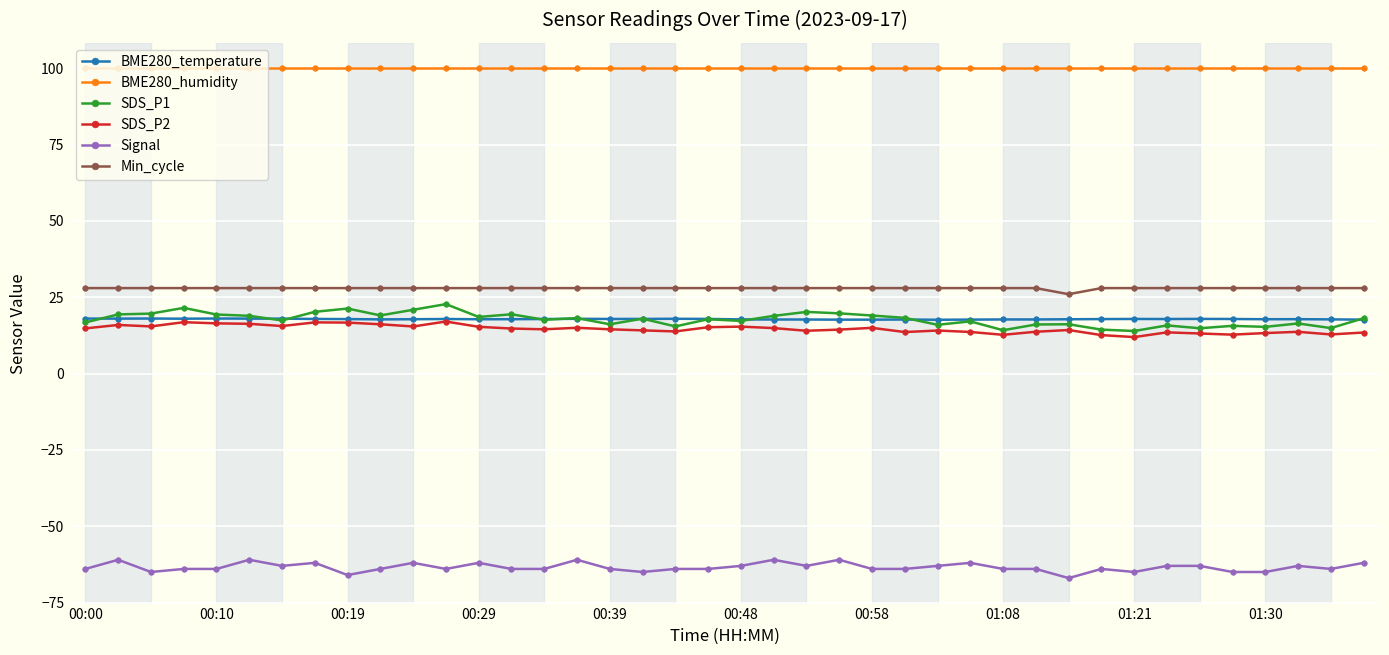

True or false: Min_cycle and Signal cross at least once.

False